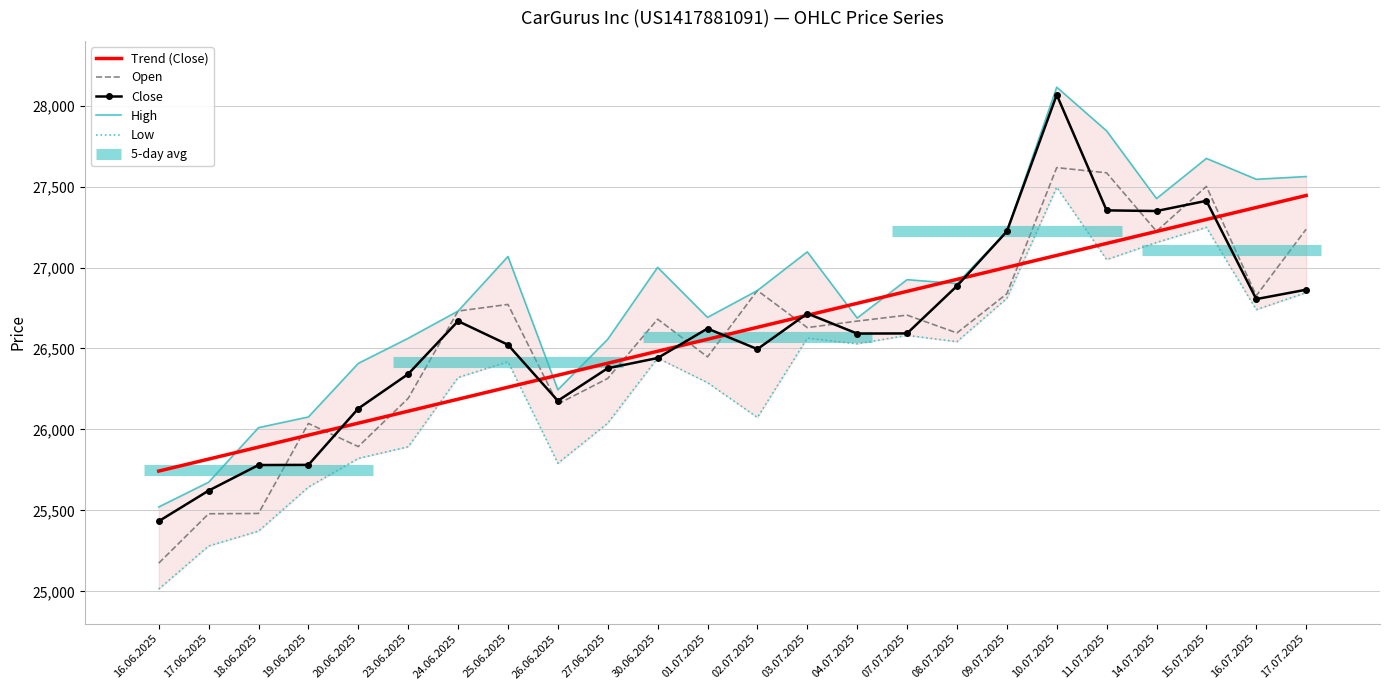

Between which two adjacent categories do Trend (Close) and Open first intersect?

18.06.2025 and 19.06.2025